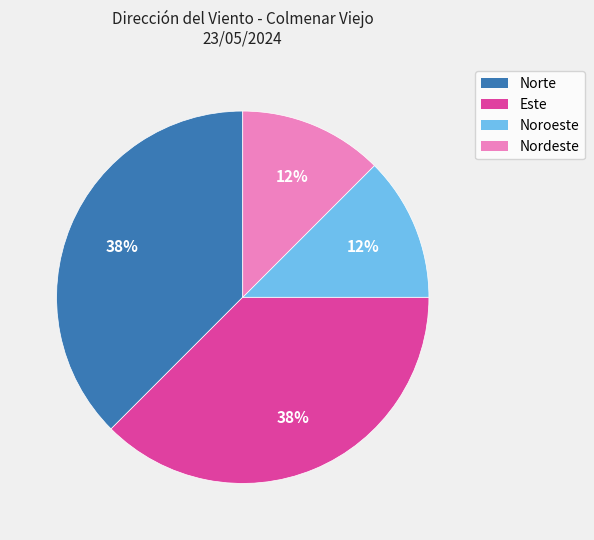

To the nearest percent, what is the average slice percentage?

25%